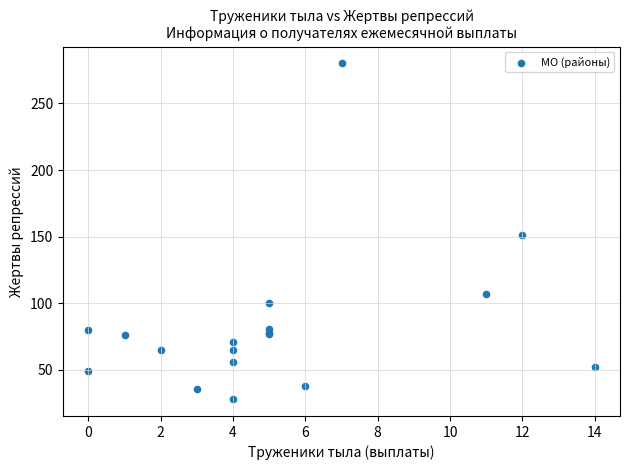

What Y value in the scatter plot is closest to 154?

151